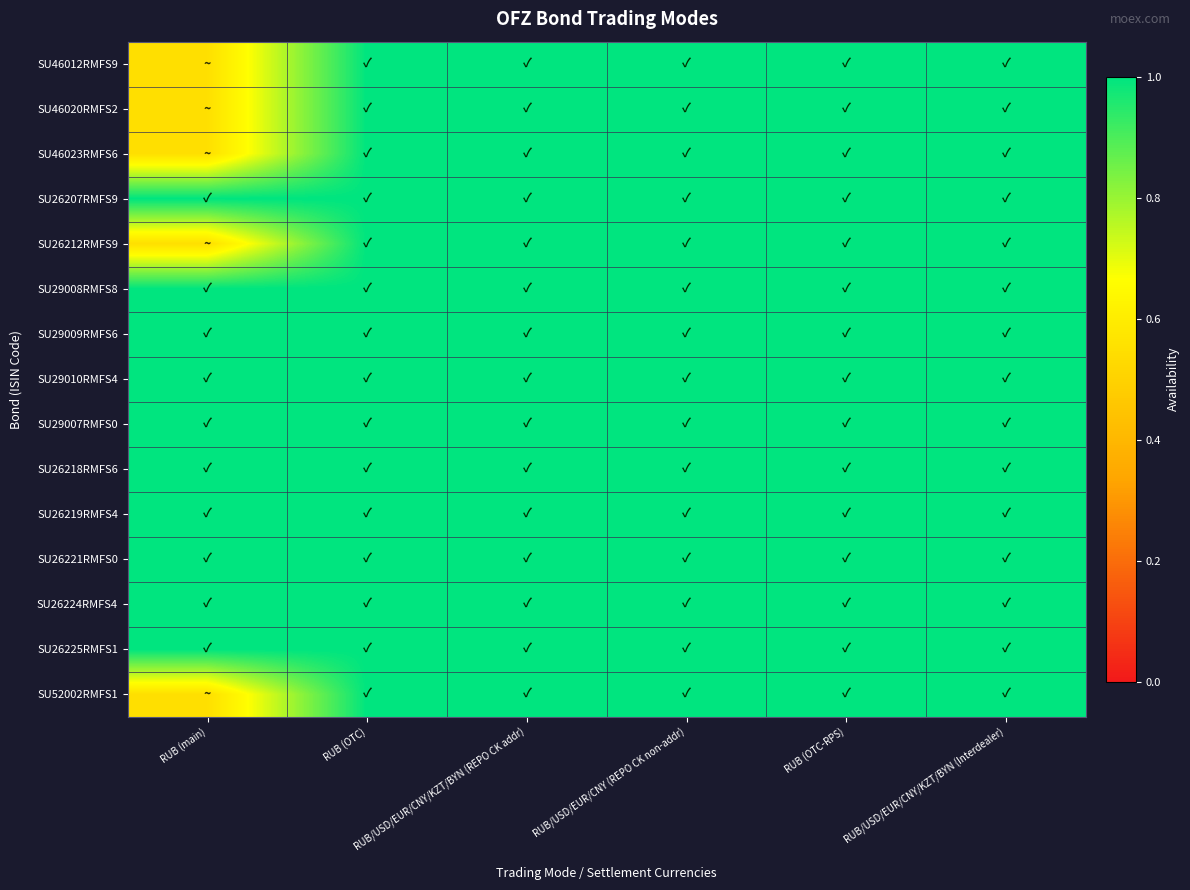

At how many categories does at least one series exceed 0?

6